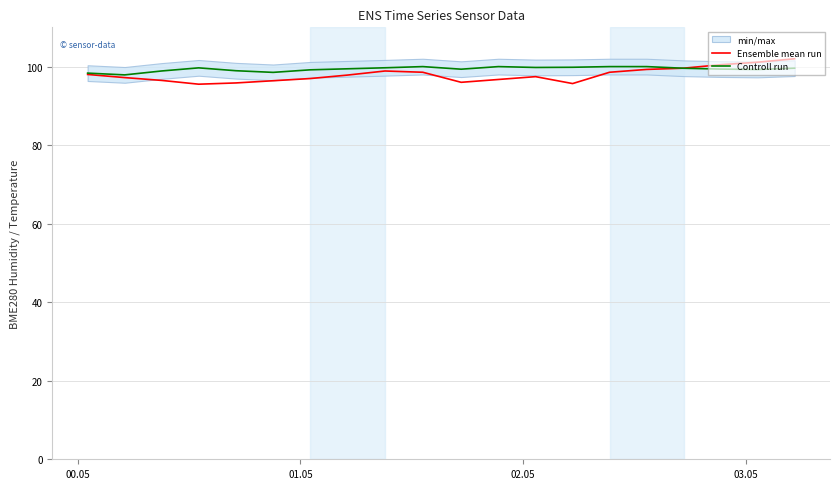

What is the maximum value for Ensemble mean run?

102.0